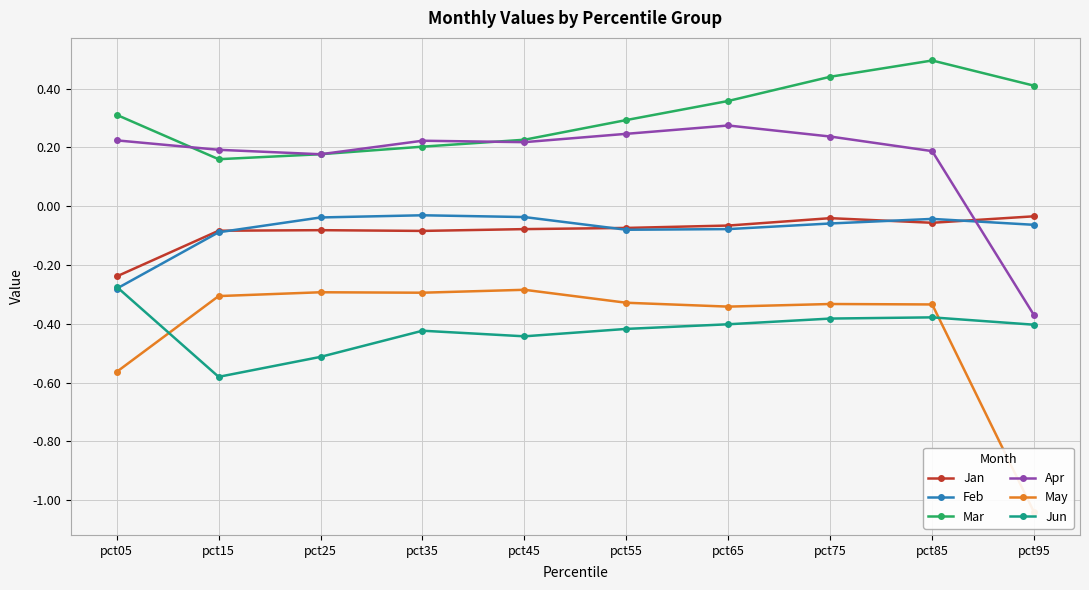

Between pct45 and pct85, which series saw the biggest shift?

Mar